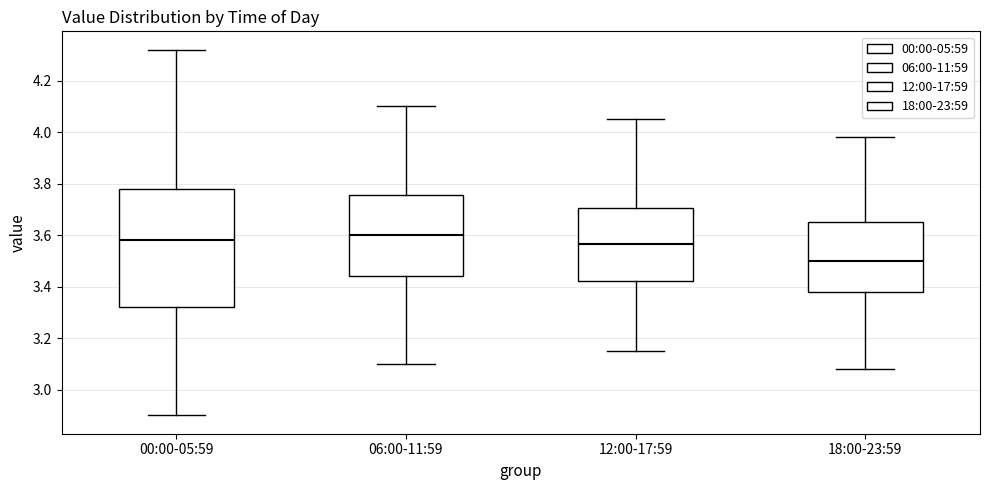

Reading left to right, transcribe this box plot: for each box, give where its median line is, the range the box spans, and where its two whiskers end, as read against the y-axis. The values are not printed on the chart, so give them approximately, as read against the axis.

00:00-05:59: median 3.58, box 3.32 to 3.78, whiskers 2.90 to 4.32
06:00-11:59: median 3.60, box 3.44 to 3.76, whiskers 3.10 to 4.10
12:00-17:59: median 3.56, box 3.42 to 3.70, whiskers 3.16 to 4.06
18:00-23:59: median 3.50, box 3.38 to 3.66, whiskers 3.08 to 3.98